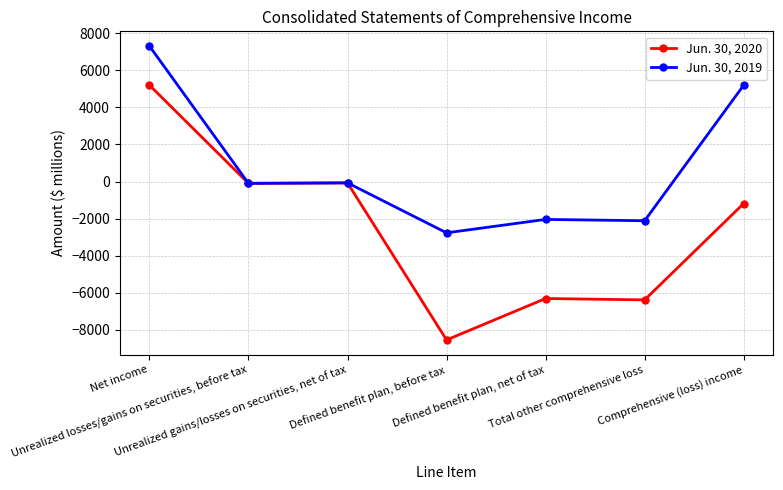

What is the value of the Jun. 30, 2019 point at the 7th from the left?

5195